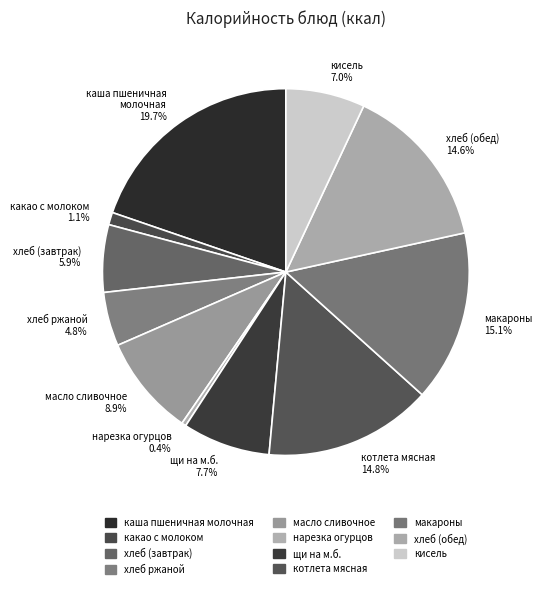

Between каша пшеничная молочная 19.7% and макароны 15.1%, which is larger?

каша пшеничная молочная 19.7%